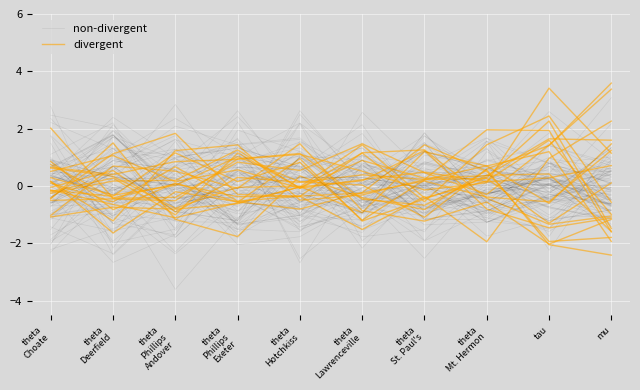

Rank the series at tau from highest to lowest value.

non-divergent, divergent